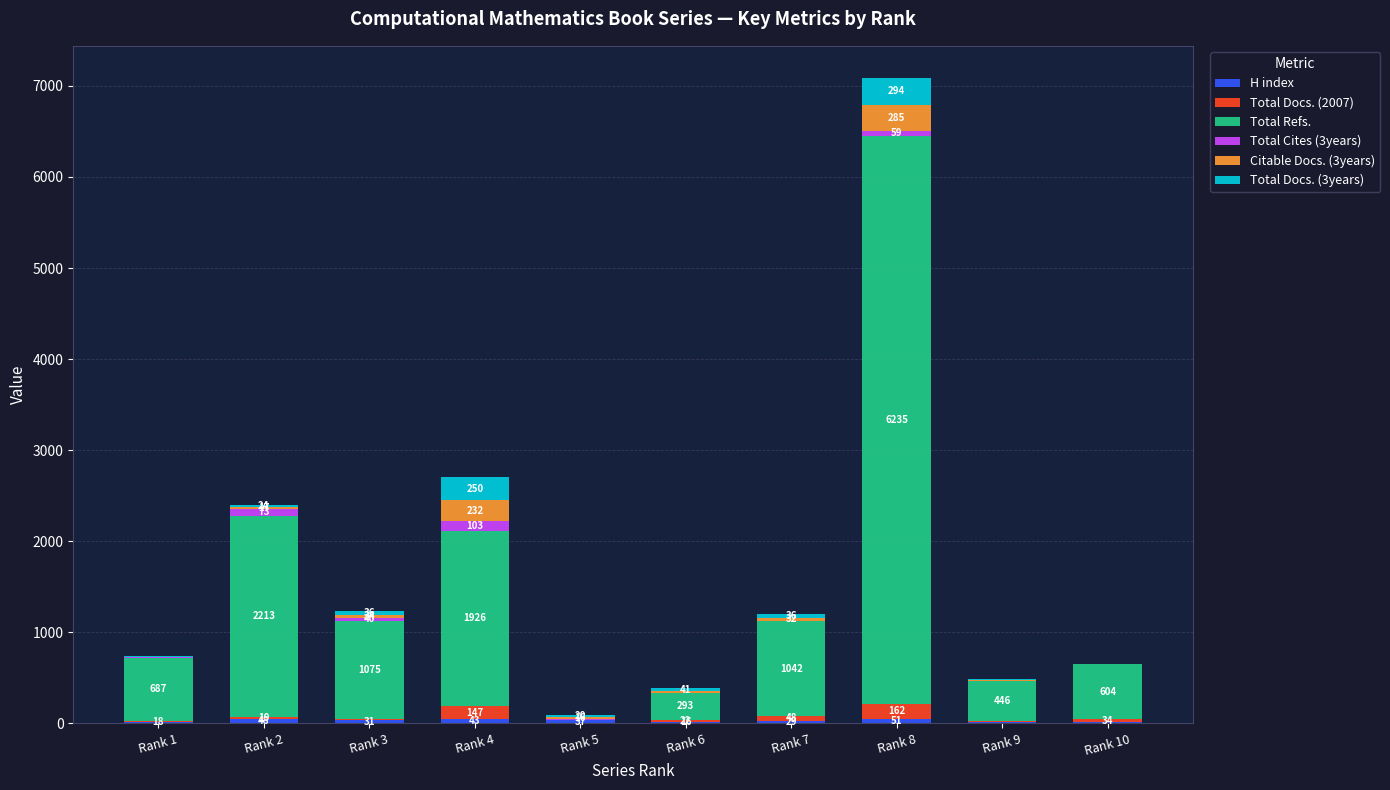

At which category is the sum across all series the highest?

Rank 8